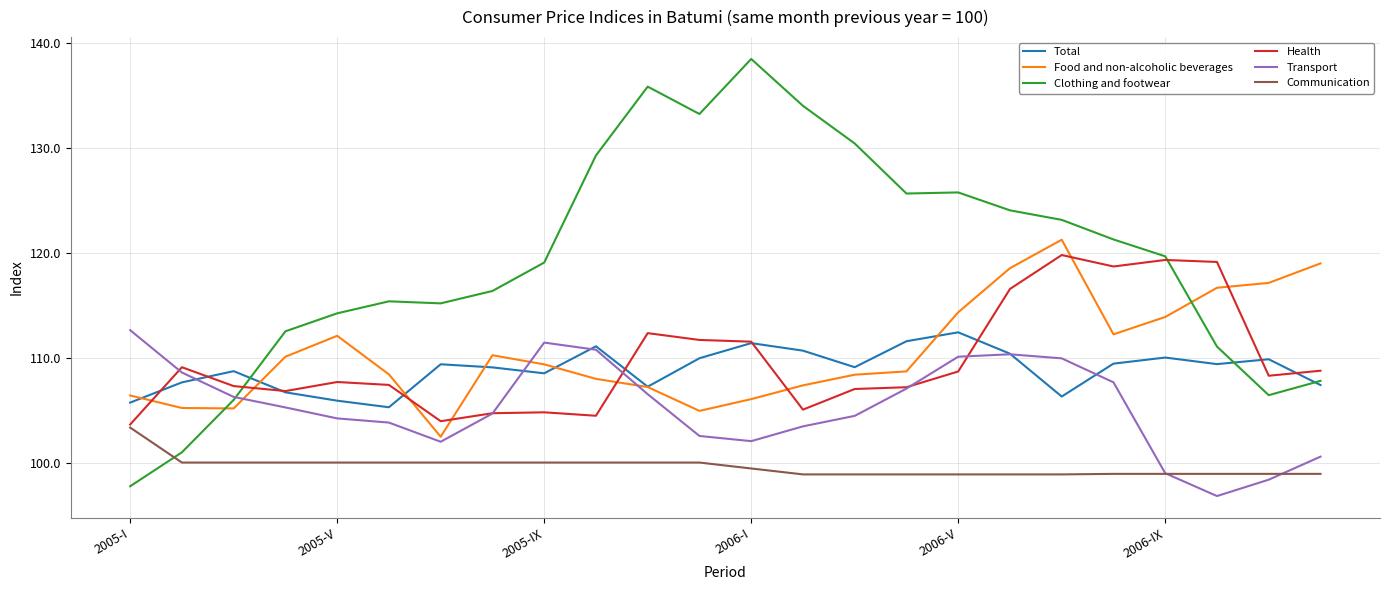

Which series has the widest spread of values?

Clothing and footwear